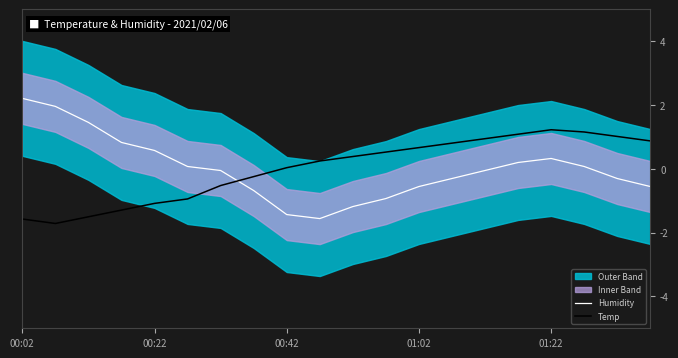

Is the value of Humidity at 6 greater than the value of Temp at 5?

Yes